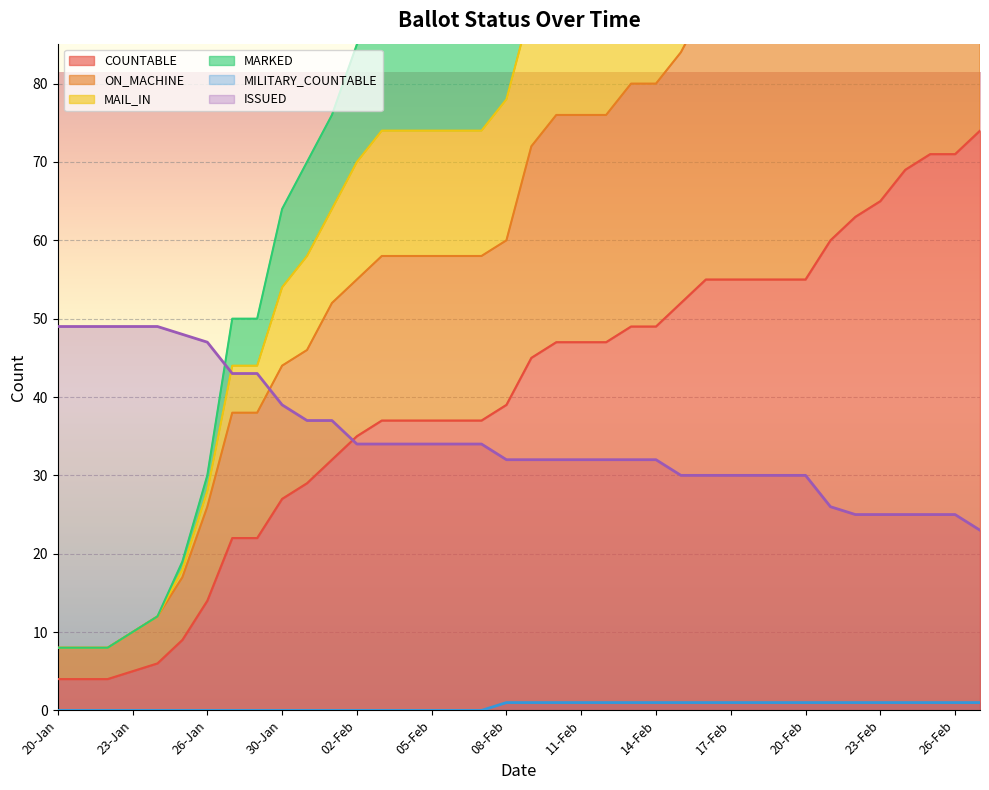

What is the label of the 2nd point from the right?

26-Feb